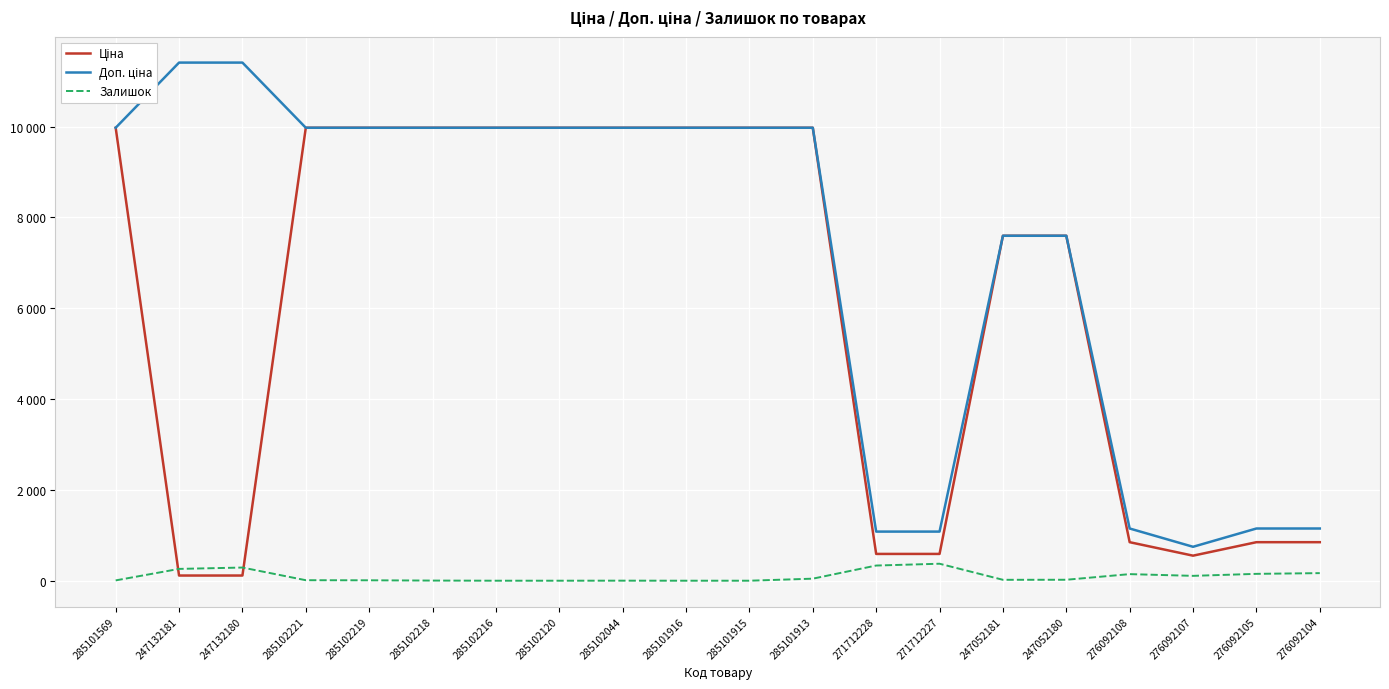

Which series changed the most between 247132181 and 247132180?

Залишок